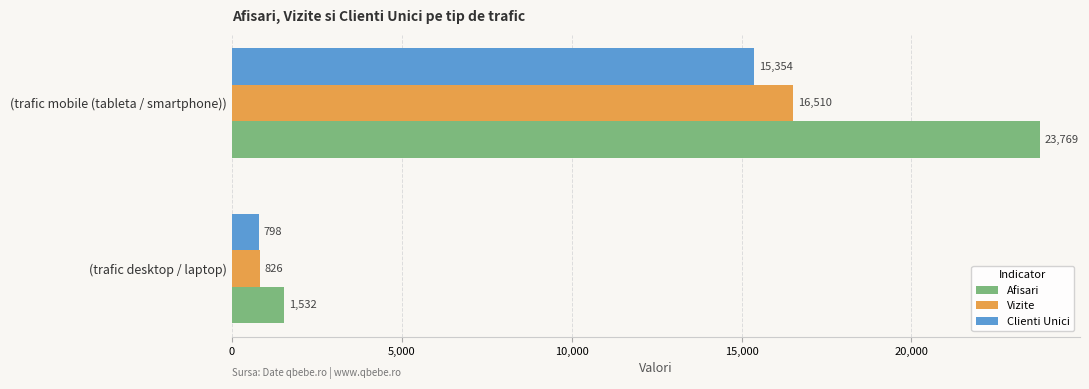

Which category has the highest value in the Afisari series?

(trafic mobile (tableta / smartphone))